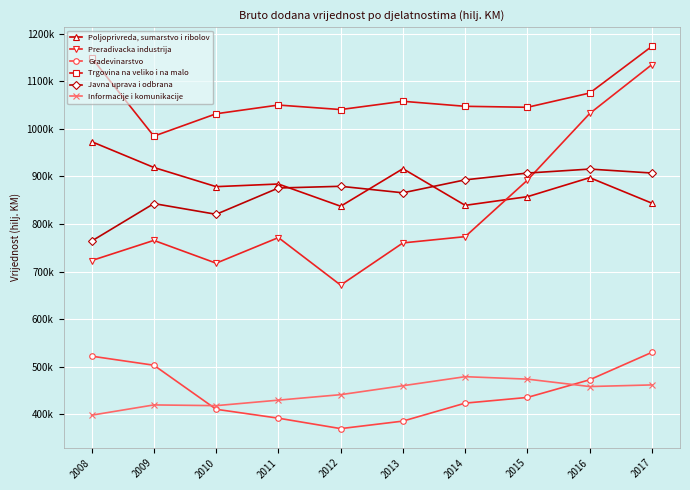

At which category is the sum across all series the highest?

2017